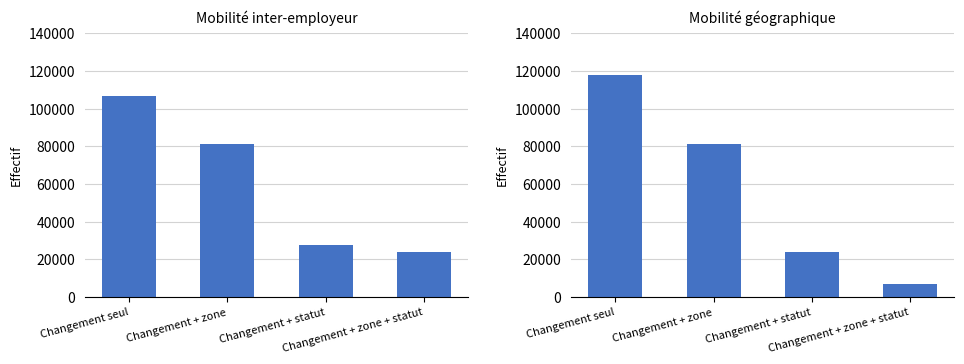

Are the bars horizontal?

No